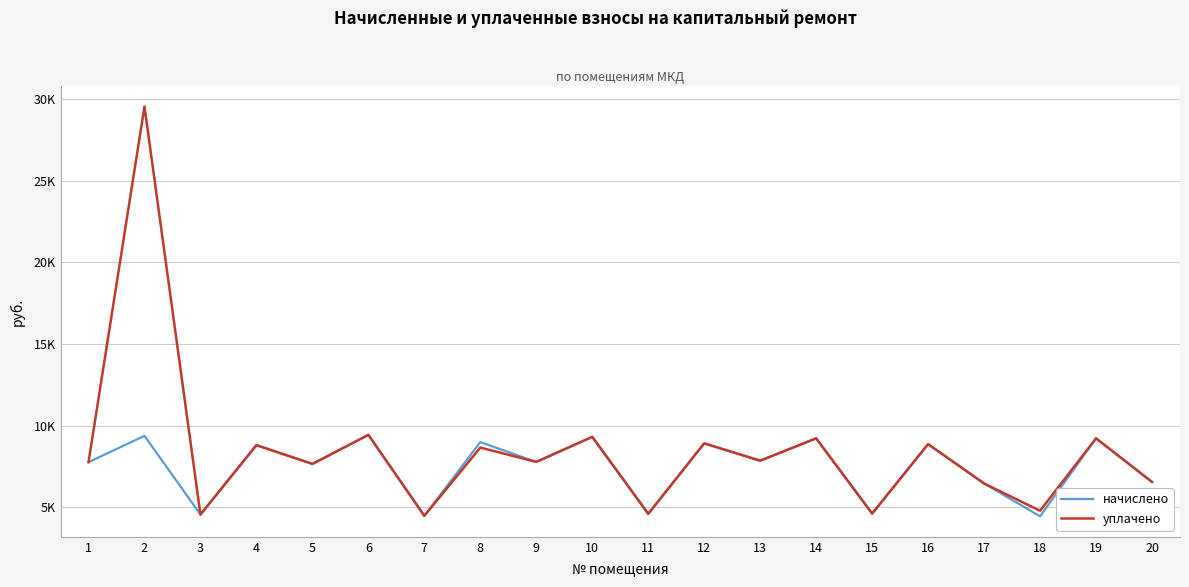

Does the chart display data point markers on the line(s)?

No